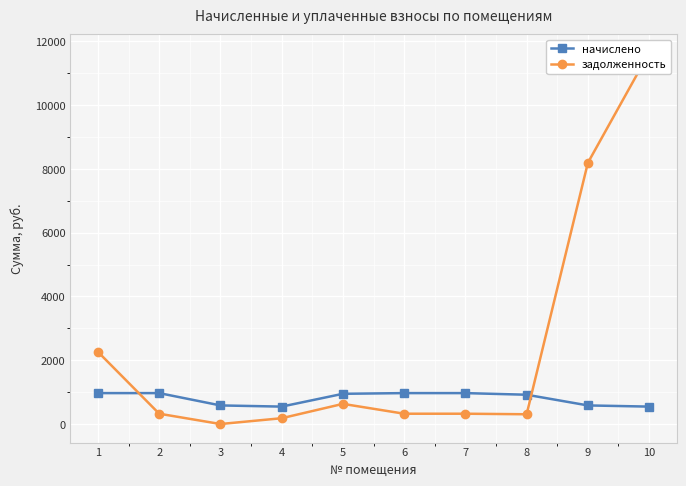

What is the approximate value of начислено at 10?

546.0